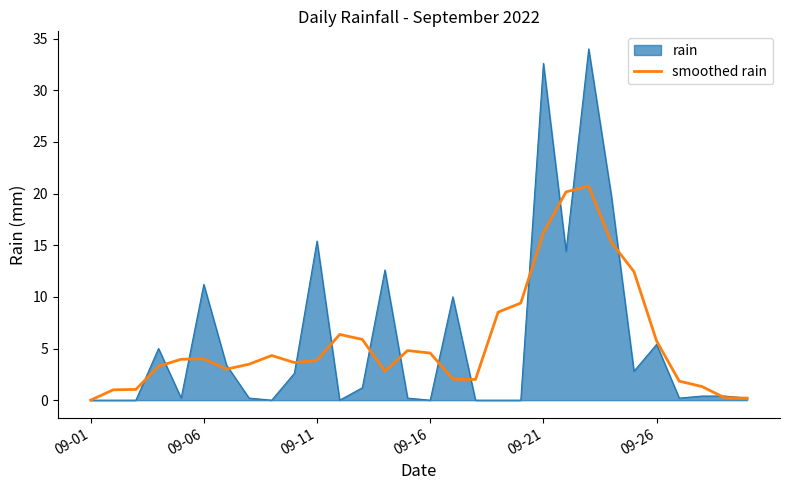

What is the highest value of the smoothed rain series?

20.7